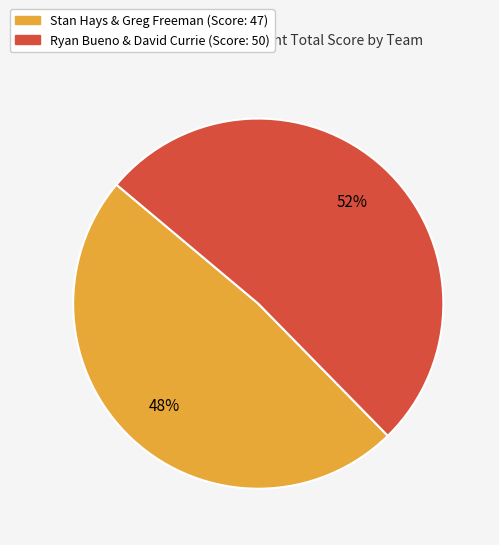

How many slices are in this pie chart?

2